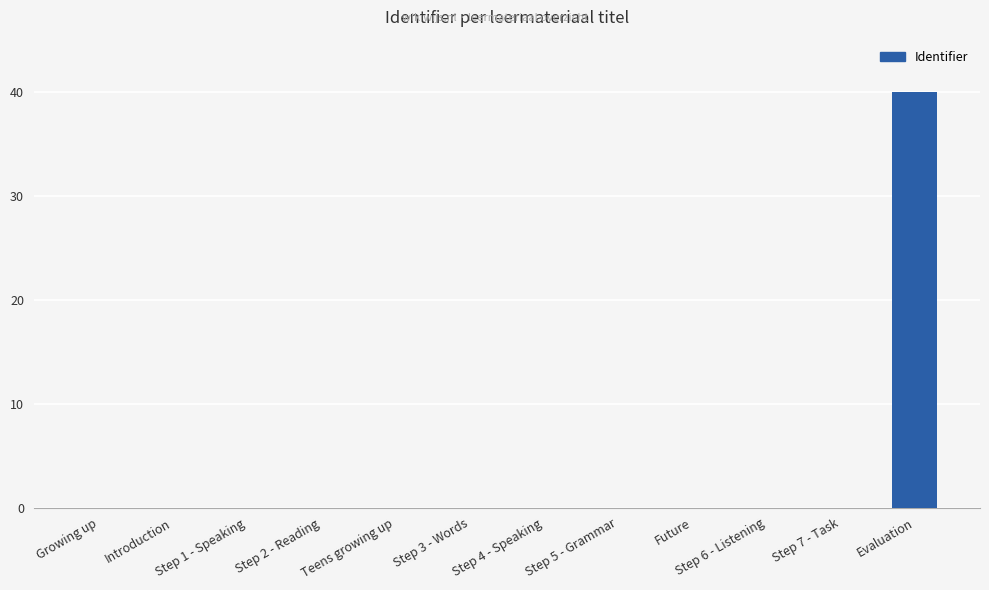

The value at Introduction is 0. True or false?

True